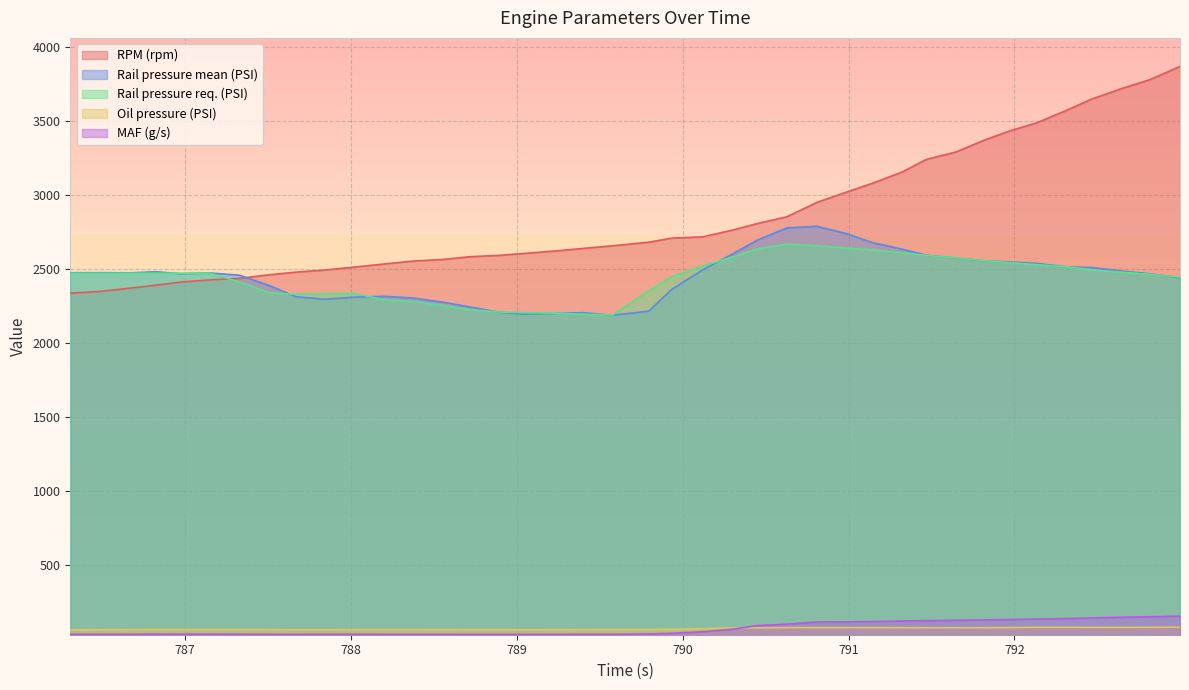

What is the value of the Oil pressure (PSI) point at the 29th from the left?

74.8